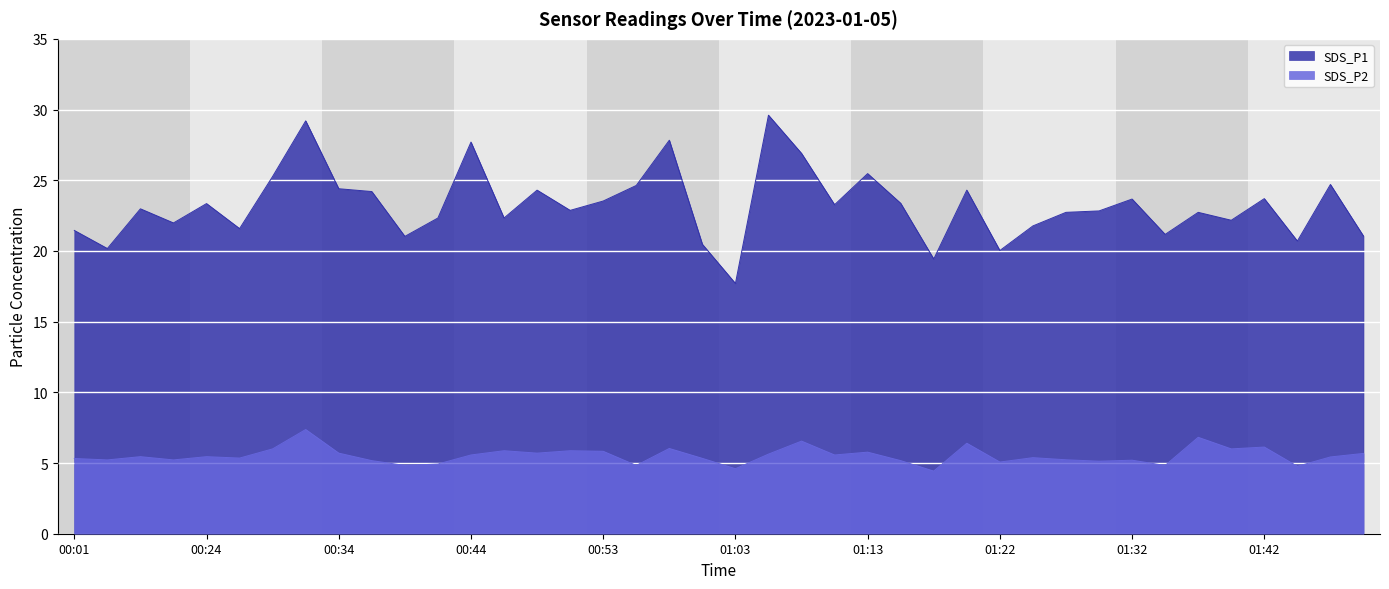

Where is the first local maximum for SDS_P1?

00:06